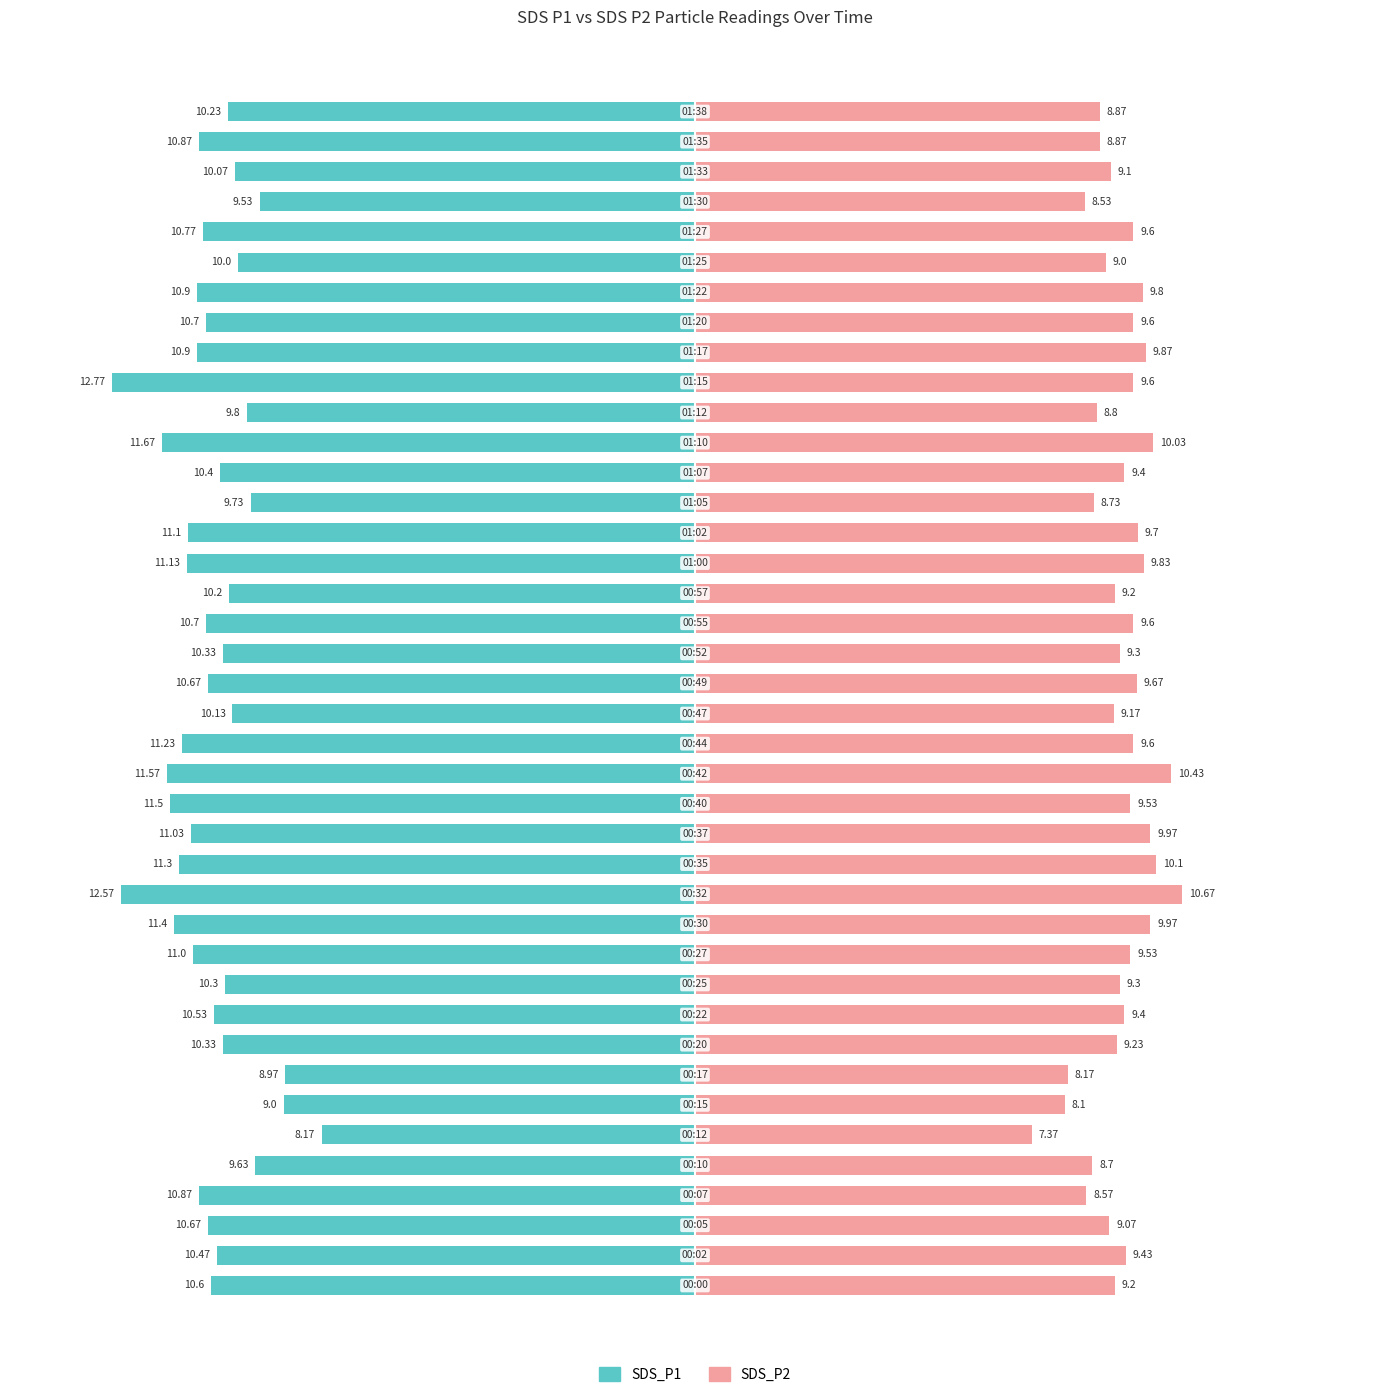

Reading left to right, extract all data points from this chart.

SDS_P1: 0=-10.6	1=-10.5	2=-10.7	3=-10.9	4=-9.6	5=-8.2	6=-9.0	7=-9.0	8=-10.3	9=-10.5	10=-10.3	11=-11.0	12=-11.4	13=-12.6	14=-11.3	15=-11.0	16=-11.5	17=-11.6	18=-11.2	19=-10.1	20=-10.7	21=-10.3	22=-10.7	23=-10.2	24=-11.1	25=-11.1	26=-9.7	27=-10.4	28=-11.7	29=-9.8	30=-12.8	31=-10.9	32=-10.7	33=-10.9	34=-10.0	35=-10.8	36=-9.5	37=-10.1	38=-10.9	39=-10.2
SDS_P2: 0=9.2	1=9.4	2=9.1	3=8.6	4=8.7	5=7.4	6=8.1	7=8.2	8=9.2	9=9.4	10=9.3	11=9.5	12=10.0	13=10.7	14=10.1	15=10.0	16=9.5	17=10.4	18=9.6	19=9.2	20=9.7	21=9.3	22=9.6	23=9.2	24=9.8	25=9.7	26=8.7	27=9.4	28=10.0	29=8.8	30=9.6	31=9.9	32=9.6	33=9.8	34=9.0	35=9.6	36=8.5	37=9.1	38=8.9	39=8.9